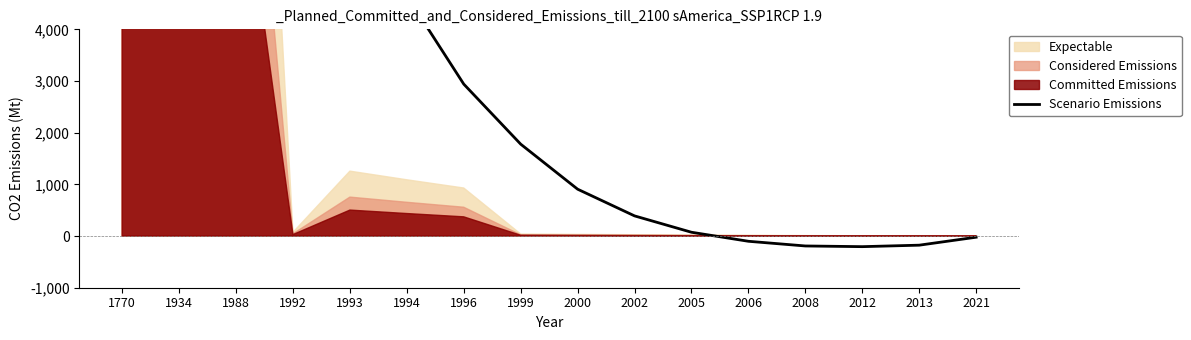

At which category does the chart reach its minimum across all series?

2012